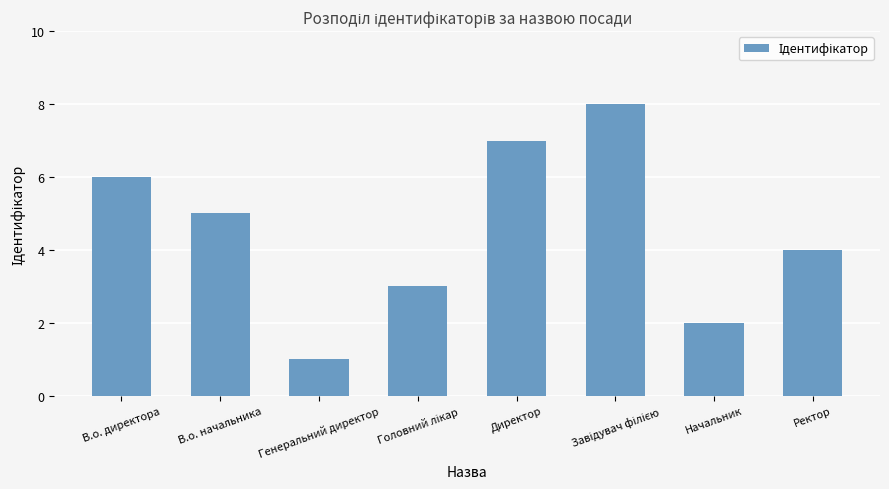

What is the ratio of the value at В.о. директора to the value at В.о. начальника?

1.2